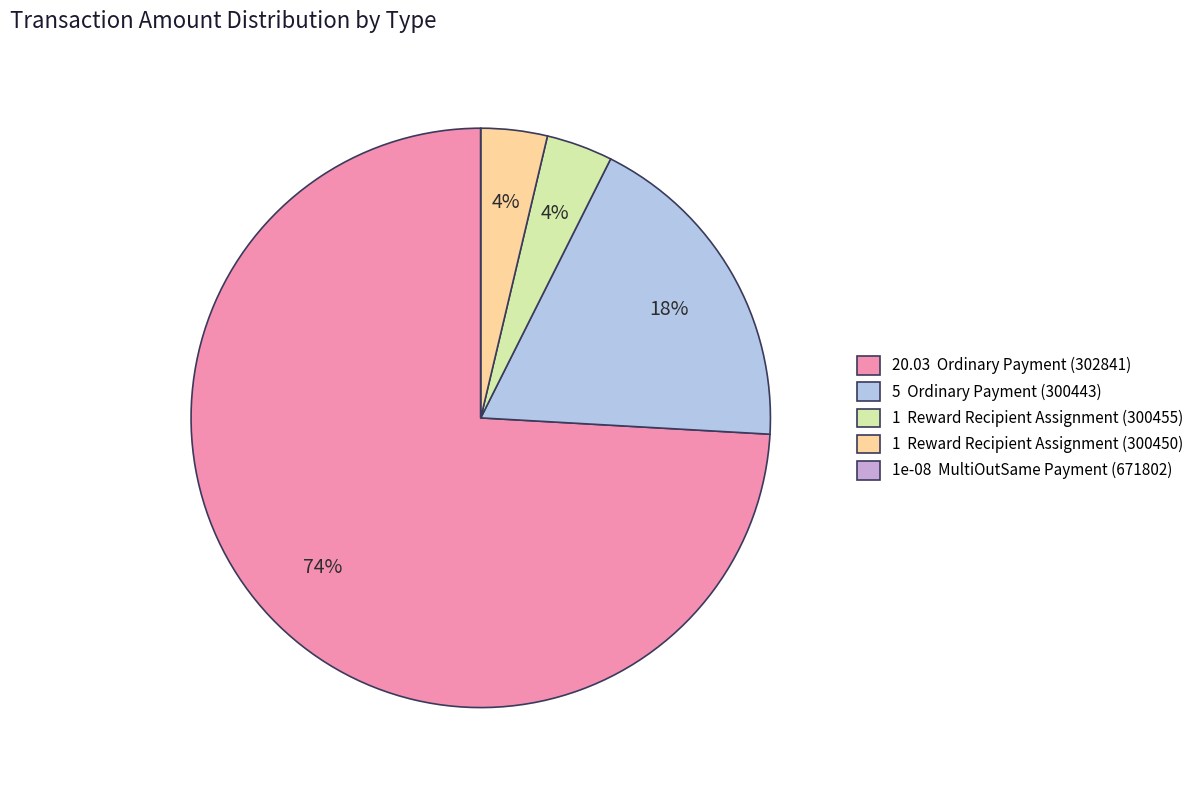

To the nearest percent, what is the difference between the largest and smallest slice percentages?

74%